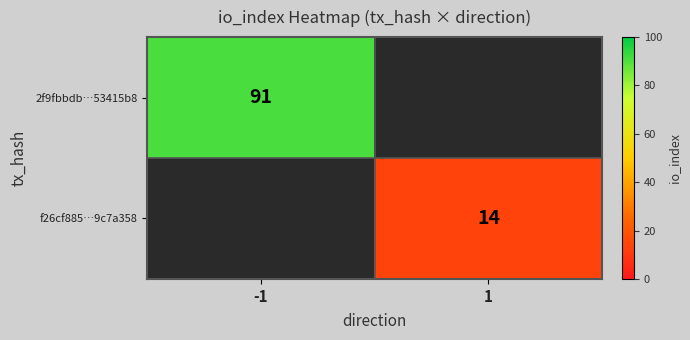

True or false: 2f9fbbdb…53415b8 has a value of 91 at -1.

True